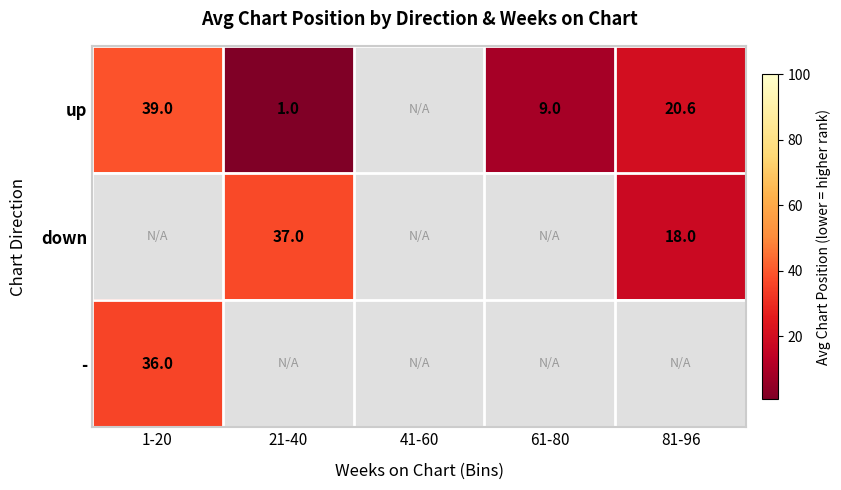

The value of - at 1-20 is 19.0. True or false?

False